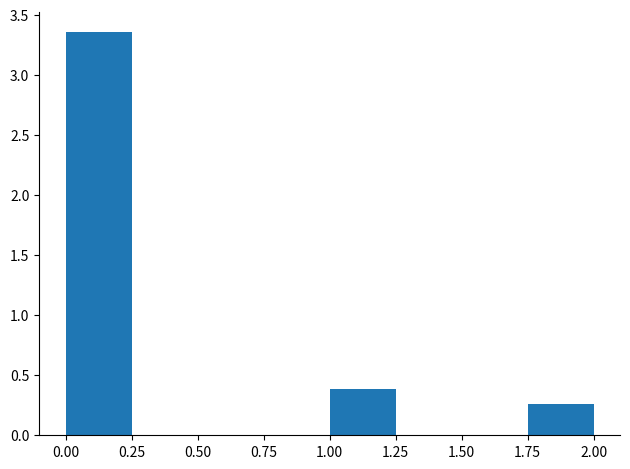

Reading left to right, transcribe this chart: for each bar, give the range it covers on the x-axis and its height. The values are not printed on the chart, so give them approximately, as read against the axis.

0.00 to 0.25: 3.35
0.25 to 0.50: 0
0.50 to 0.75: 0
0.75 to 1.00: 0
1.00 to 1.25: 0.40
1.25 to 1.50: 0
1.50 to 1.75: 0
1.75 to 2.00: 0.25